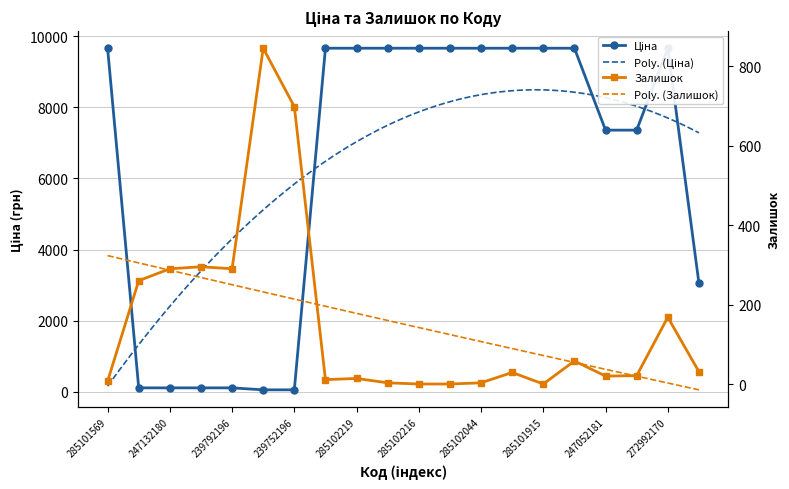

How many data points in Залишок are less than 29?

10